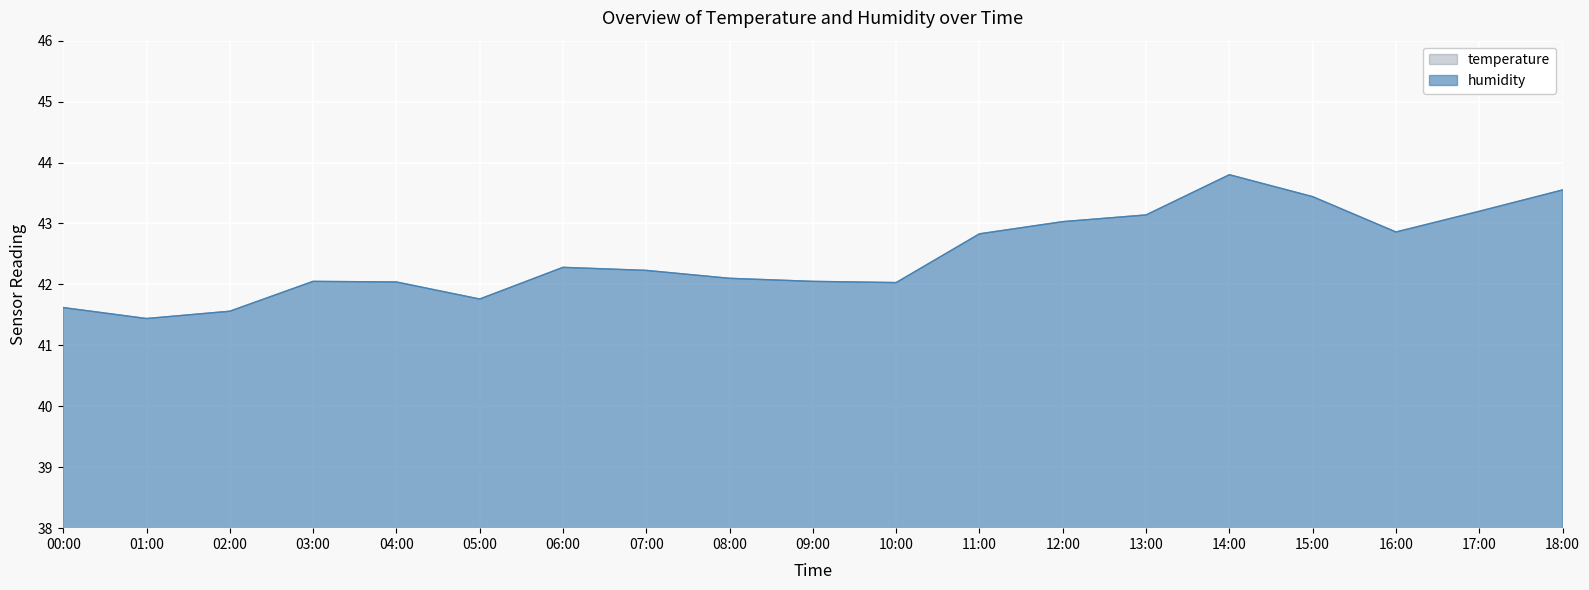

What is the difference between the highest and lowest values at 12:00?

19.0